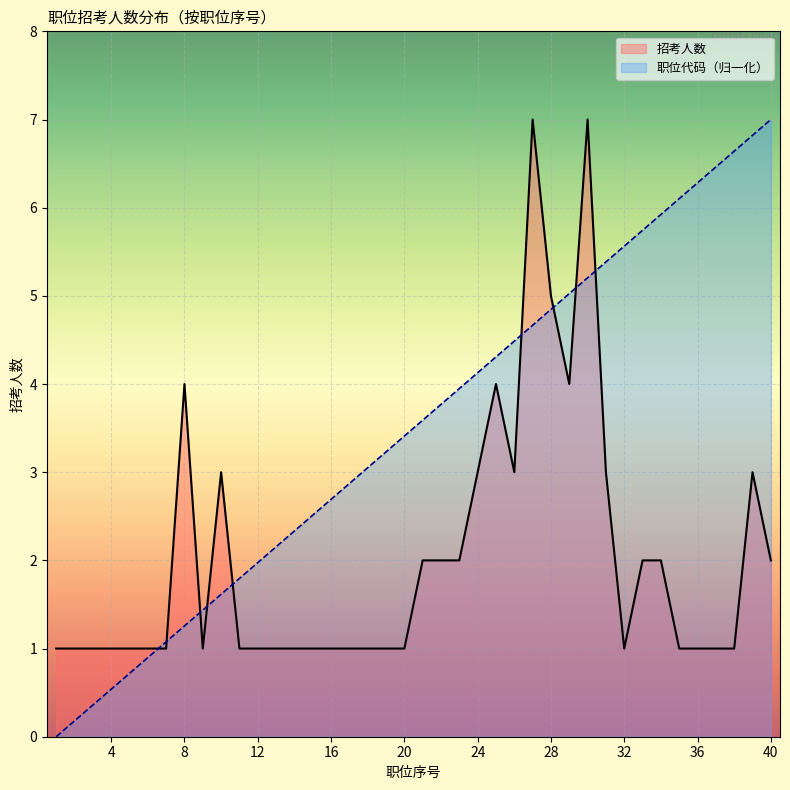

What is the maximum value for 职位代码（归一化）?

7.0